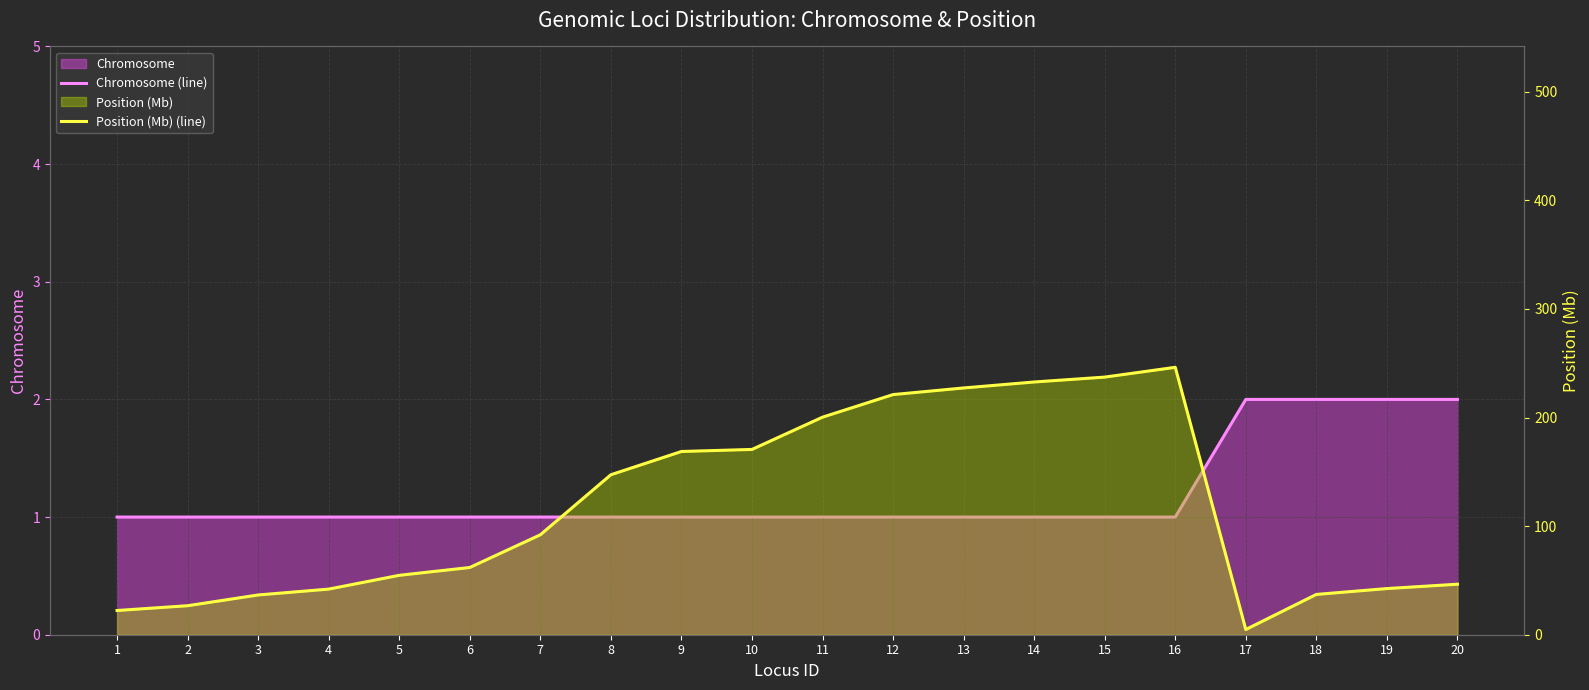

What is the difference between the highest and lowest values at 13?

226.2